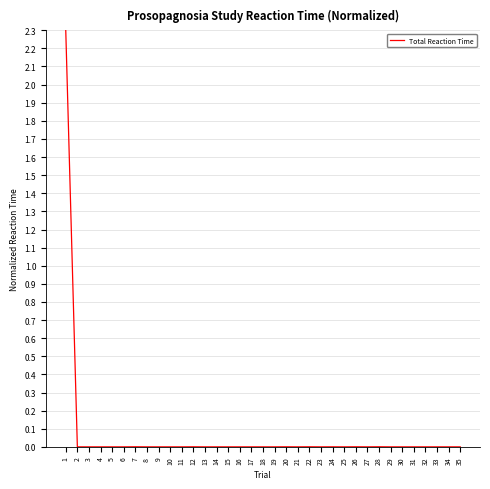

What is the maximum value shown in the chart?

2.3